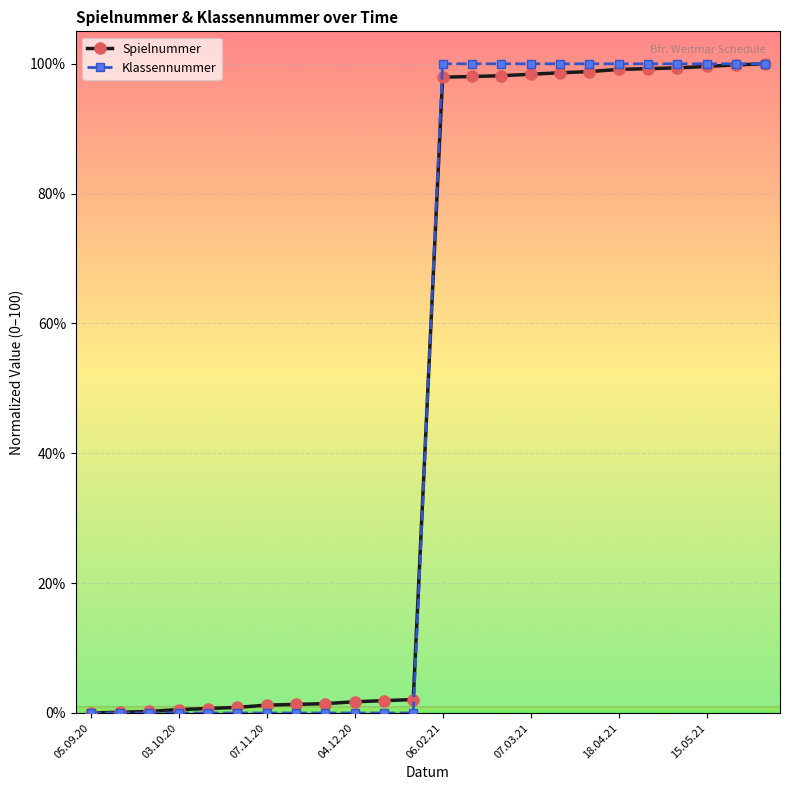

What are all the series names shown in the legend?

Spielnummer, Klassennummer